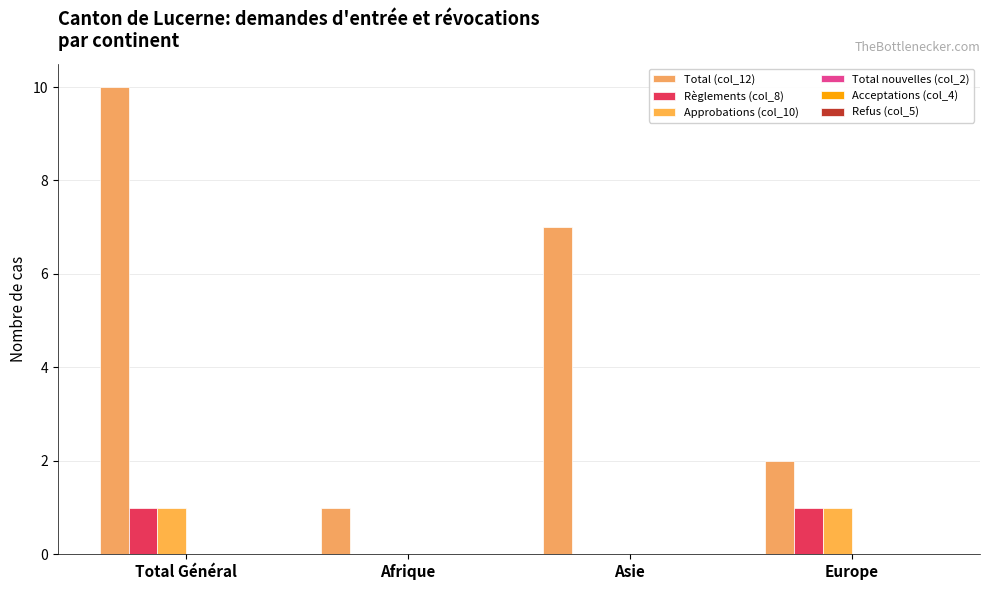

What is the maximum value shown in the chart?

10